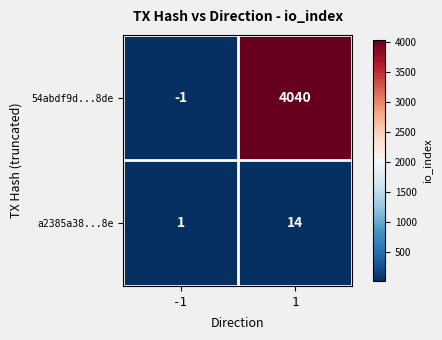

The a2385a38...8e series shows 2 at -1. True or false?

False